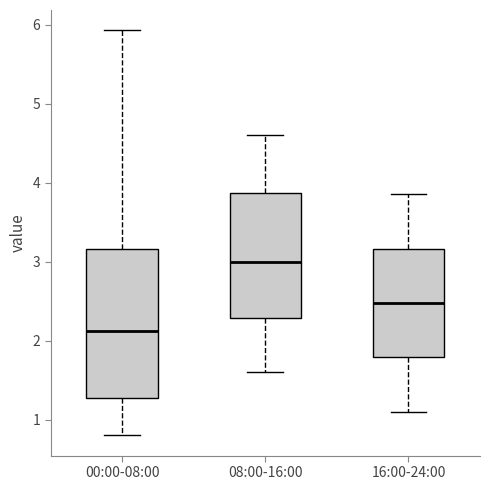

Reading left to right, read every box against the y-axis: the position of its median line, the range the box covers, and the ends of its whiskers. The values are not printed on the chart, so give them approximately, as read against the axis.

00:00-08:00: median 2.1, box 1.3 to 3.2, whiskers 0.8 to 5.9
08:00-16:00: median 3.0, box 2.3 to 3.9, whiskers 1.6 to 4.6
16:00-24:00: median 2.5, box 1.8 to 3.2, whiskers 1.1 to 3.9